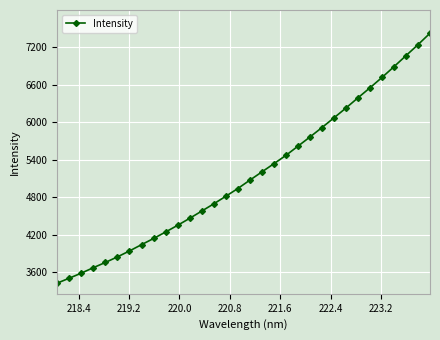

What is the minimum value shown in the chart?

3425.0